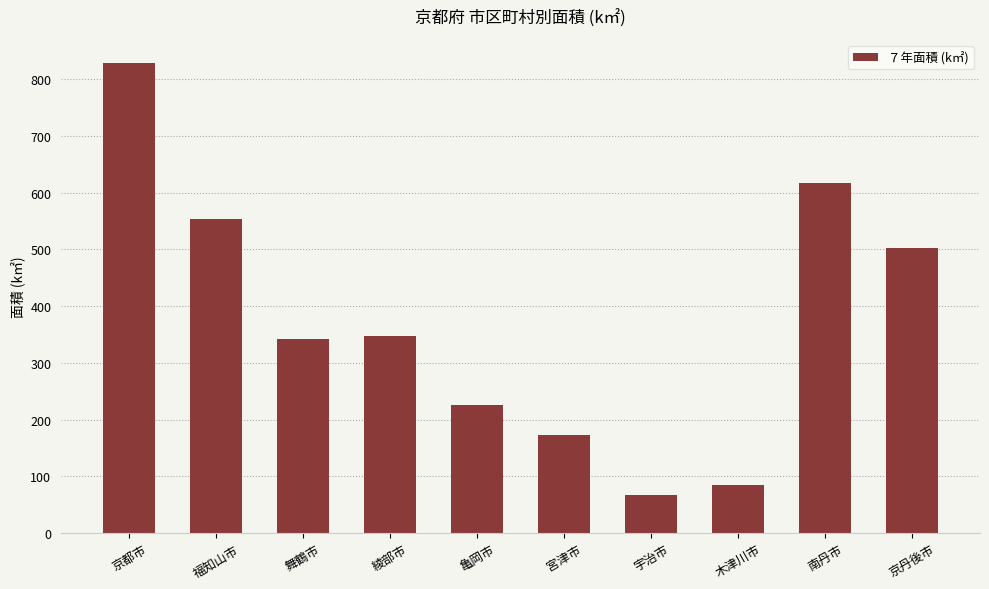

What is the maximum value shown in the chart?

827.8